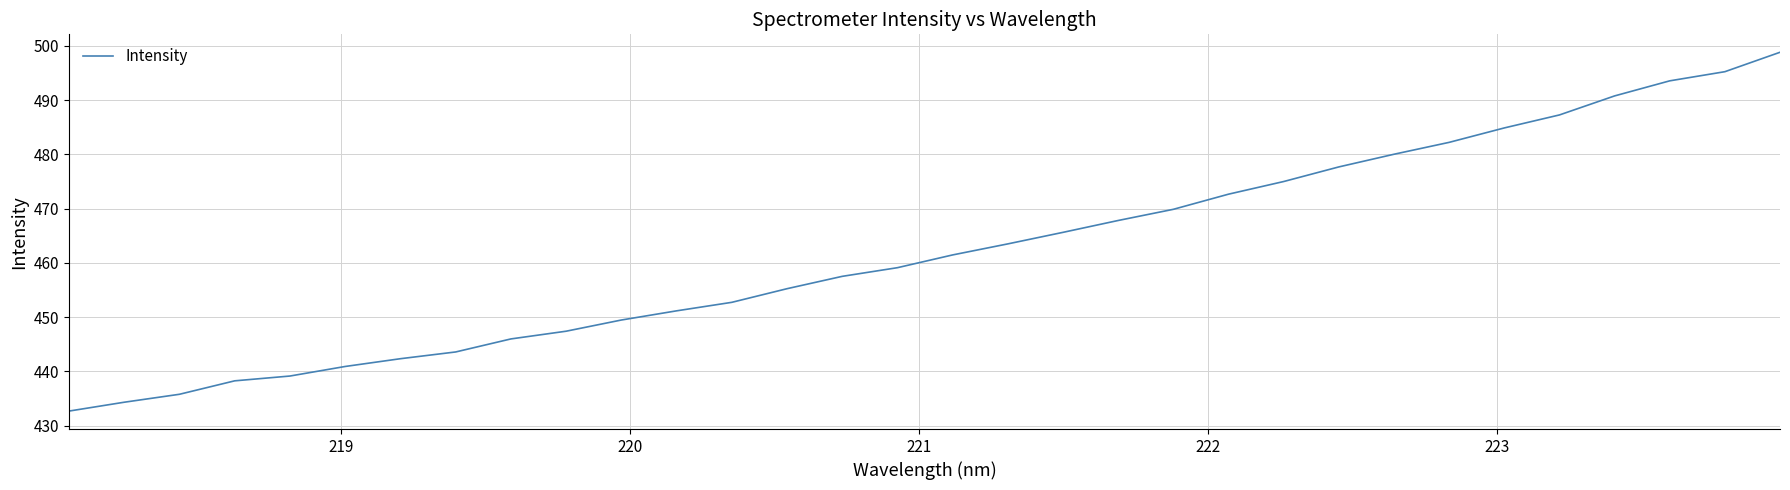

What is the difference between the maximum and minimum values?

66.1